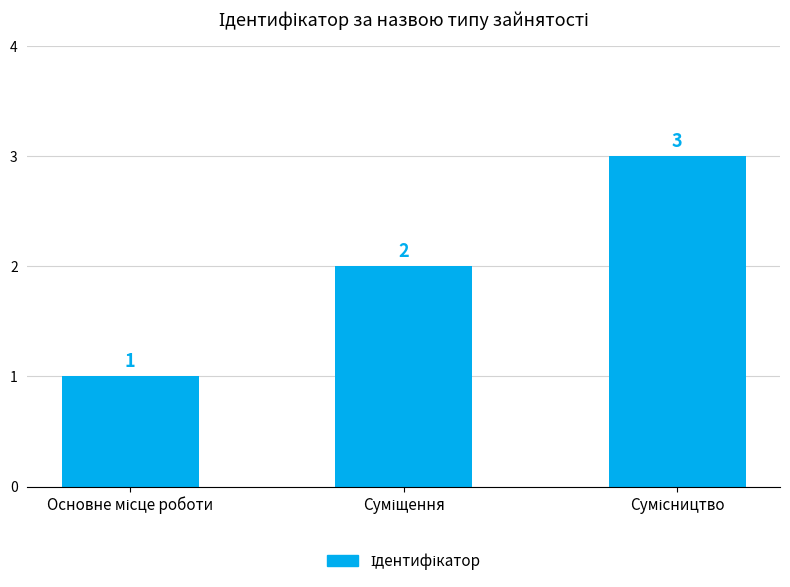

What is the sum of all values?

6